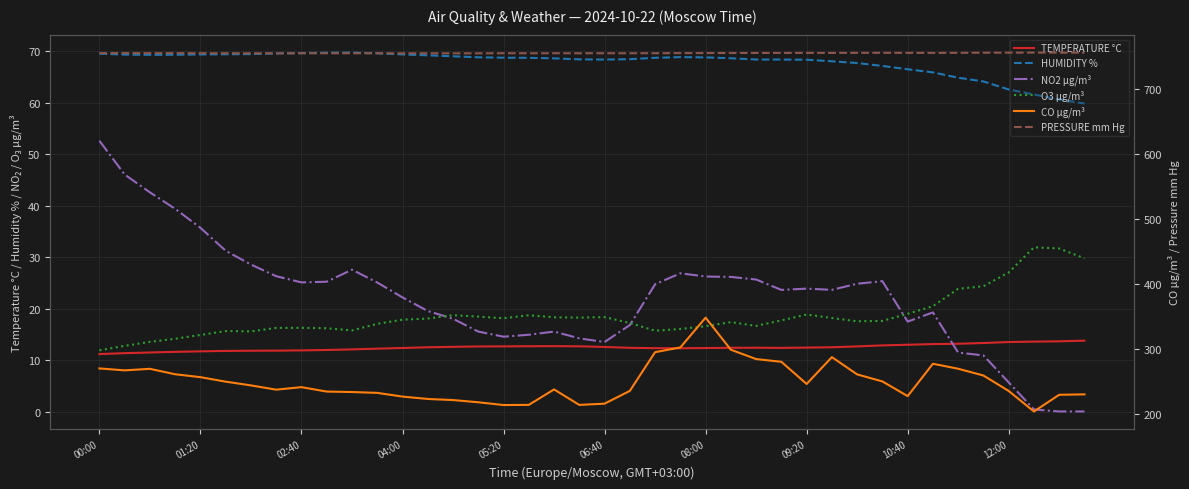

Is it true that HUMIDITY % equals 14.0 at 39?

False